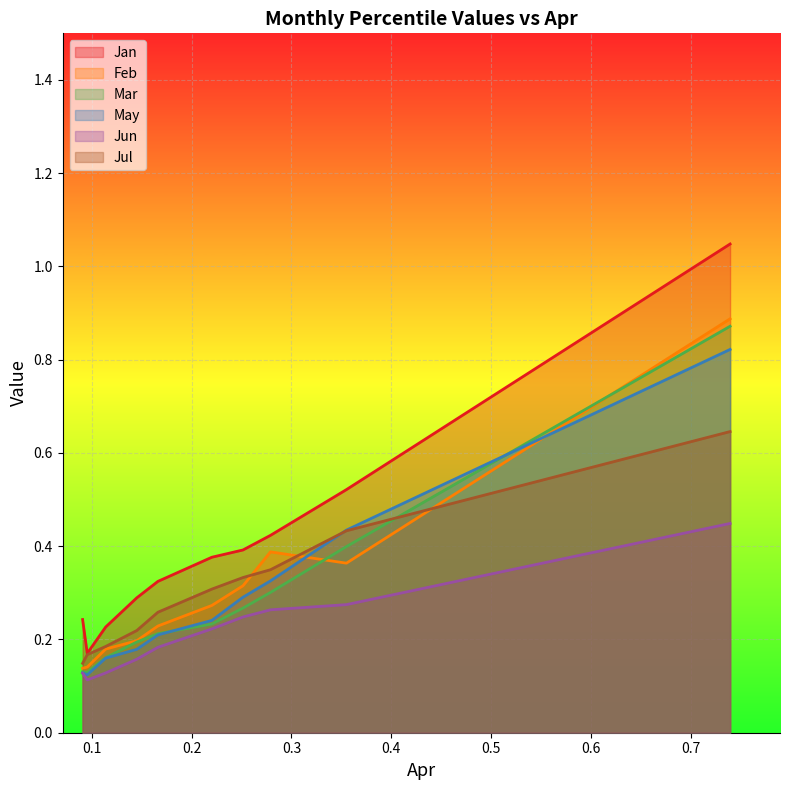

What is the total value across all series at pct35?

1.2